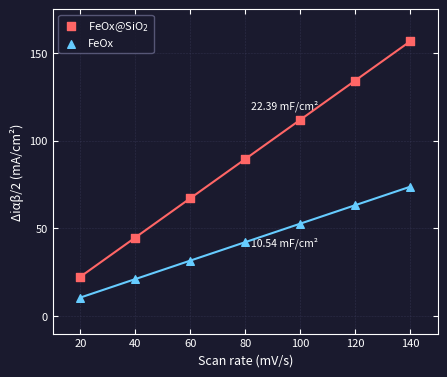

Across all data points, what is the range of X values (max minus min)?

120.0